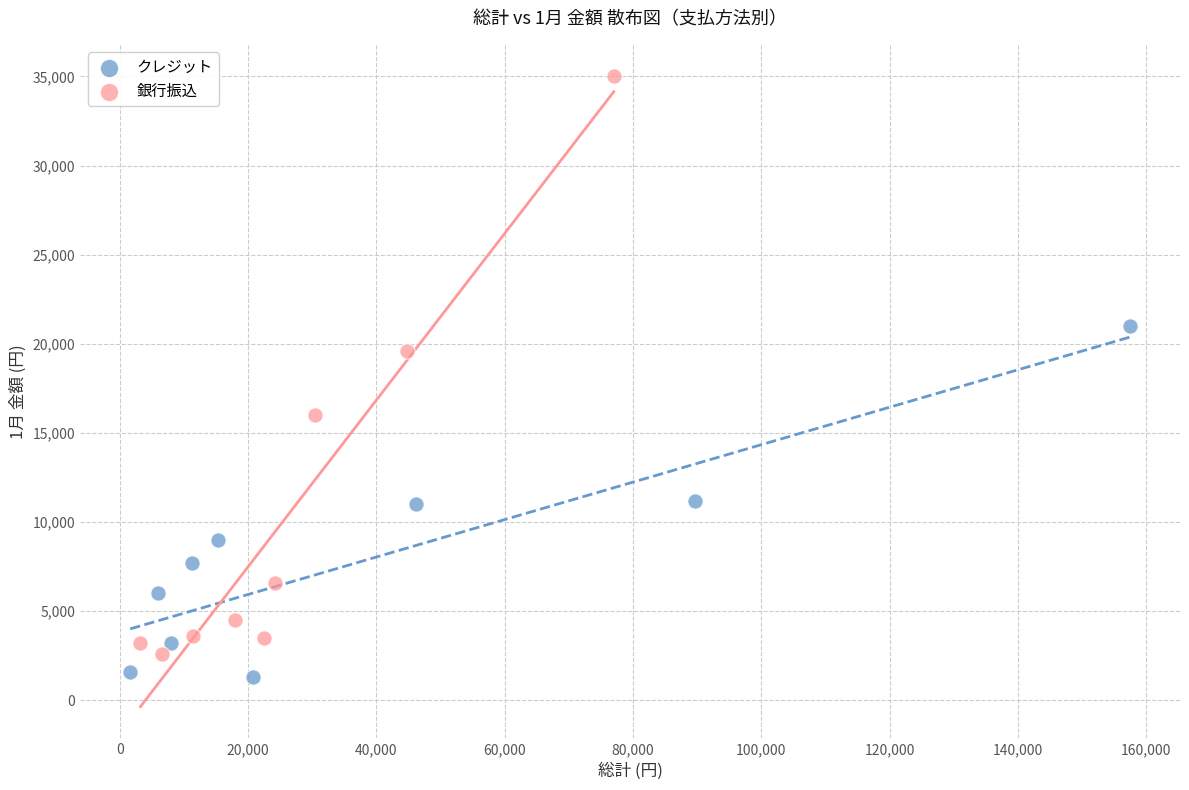

Which series reaches the maximum Y coordinate?

銀行振込